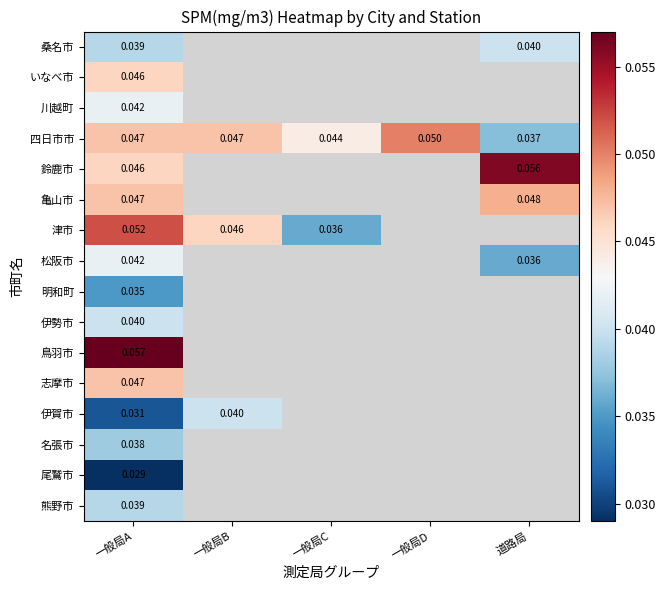

Which series has the largest total across all categories?

四日市市